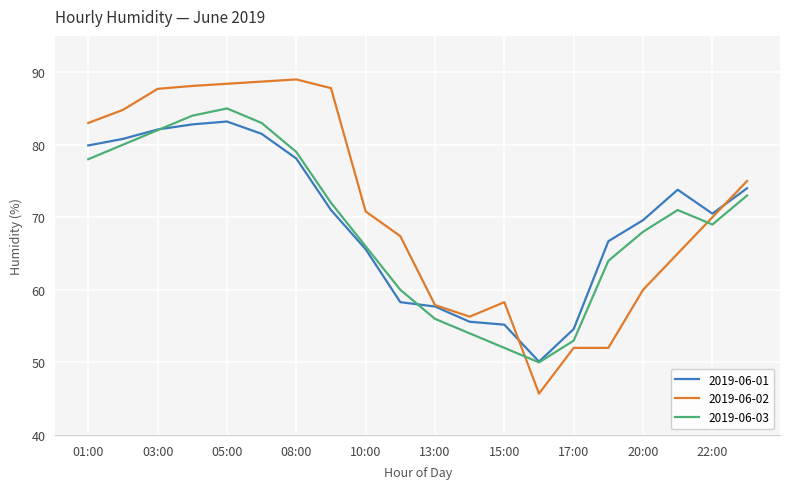

What is the minimum value shown in the chart?

45.7